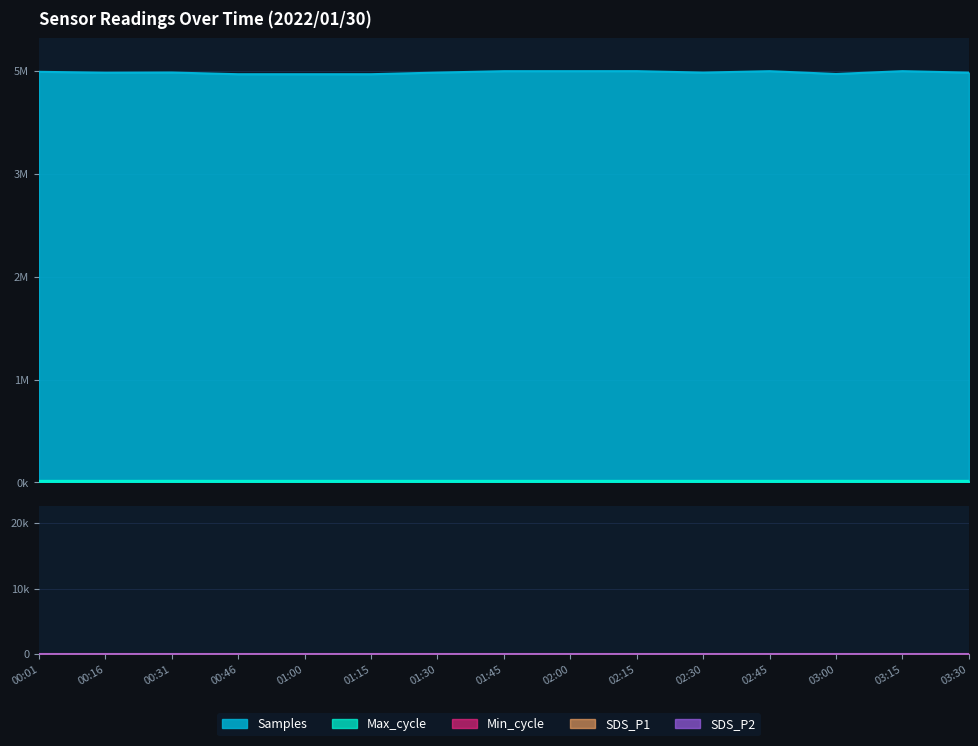

The value of SDS_P2 at 03:00 is 1.7. True or false?

True